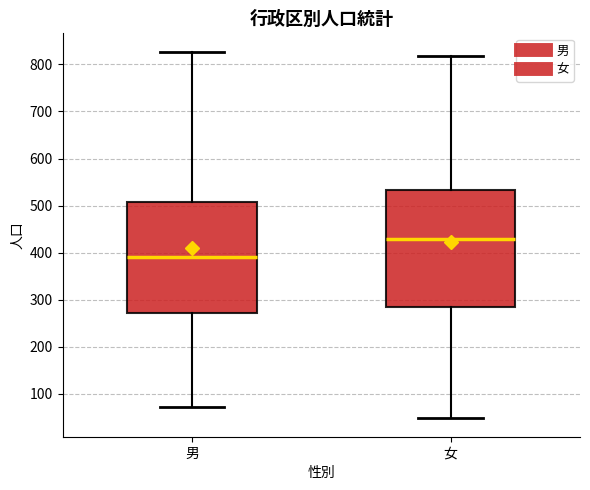

Which box's median line is the lowest?

男